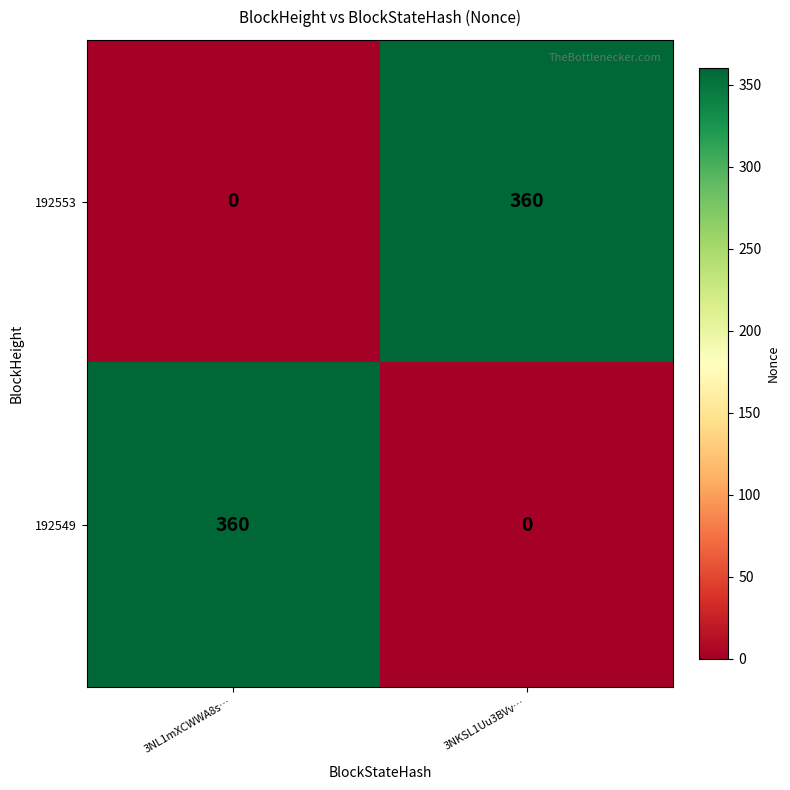

Reading left to right, list all the values displayed in this chart.

192553: 3NL1mXCWWA8s…=0	3NKSL1Uu3BVv…=360
192549: 3NL1mXCWWA8s…=360	3NKSL1Uu3BVv…=0